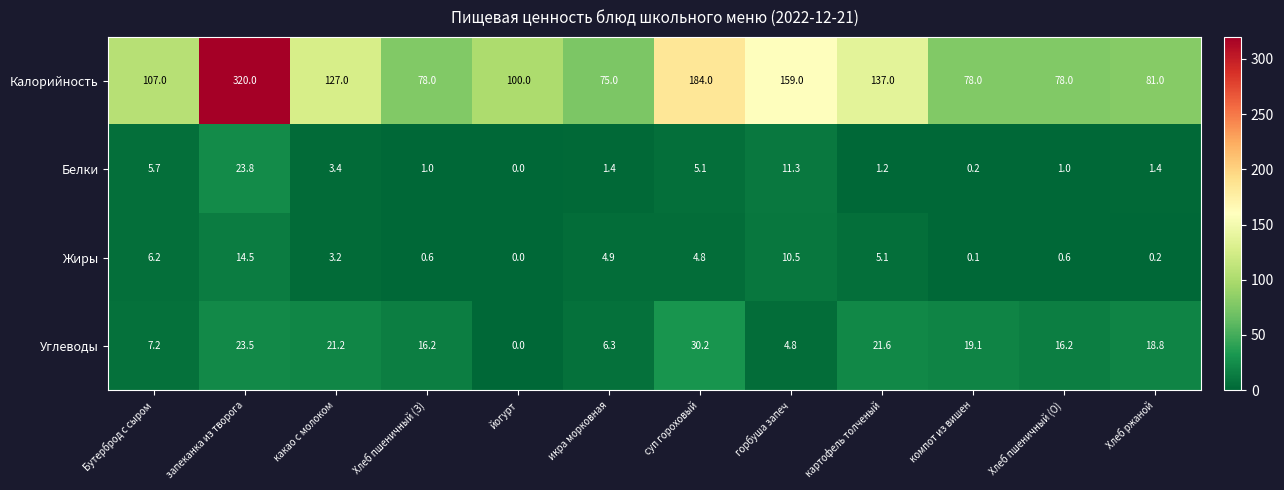

True or false: Белки has a value of 1.8 at Хлеб пшеничный (О).

False